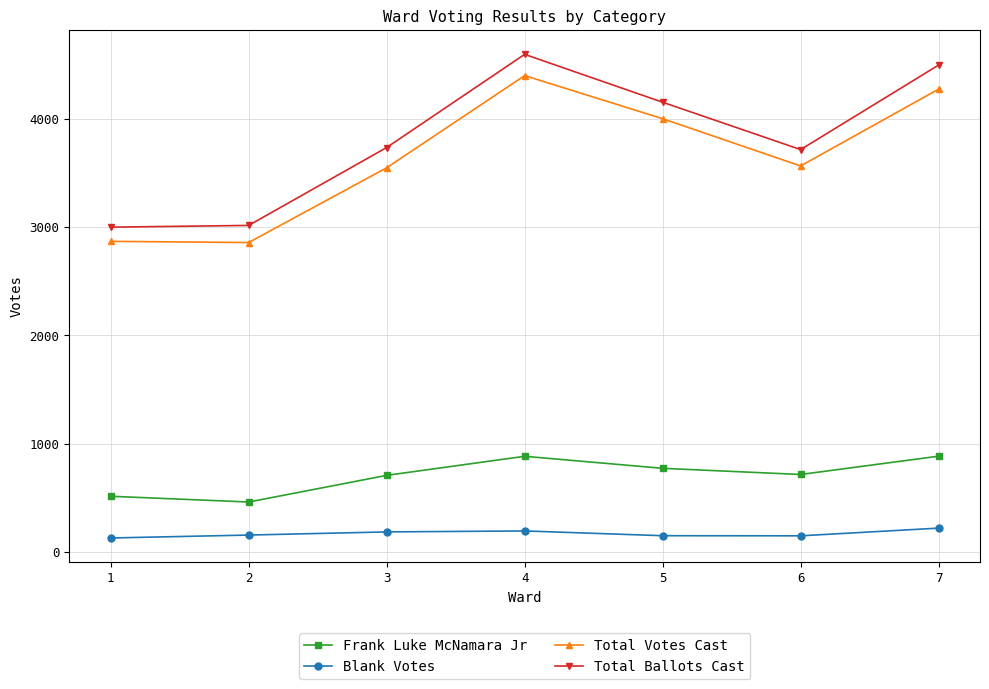

What is the value of the Total Ballots Cast point at the 3rd from the left?

3735